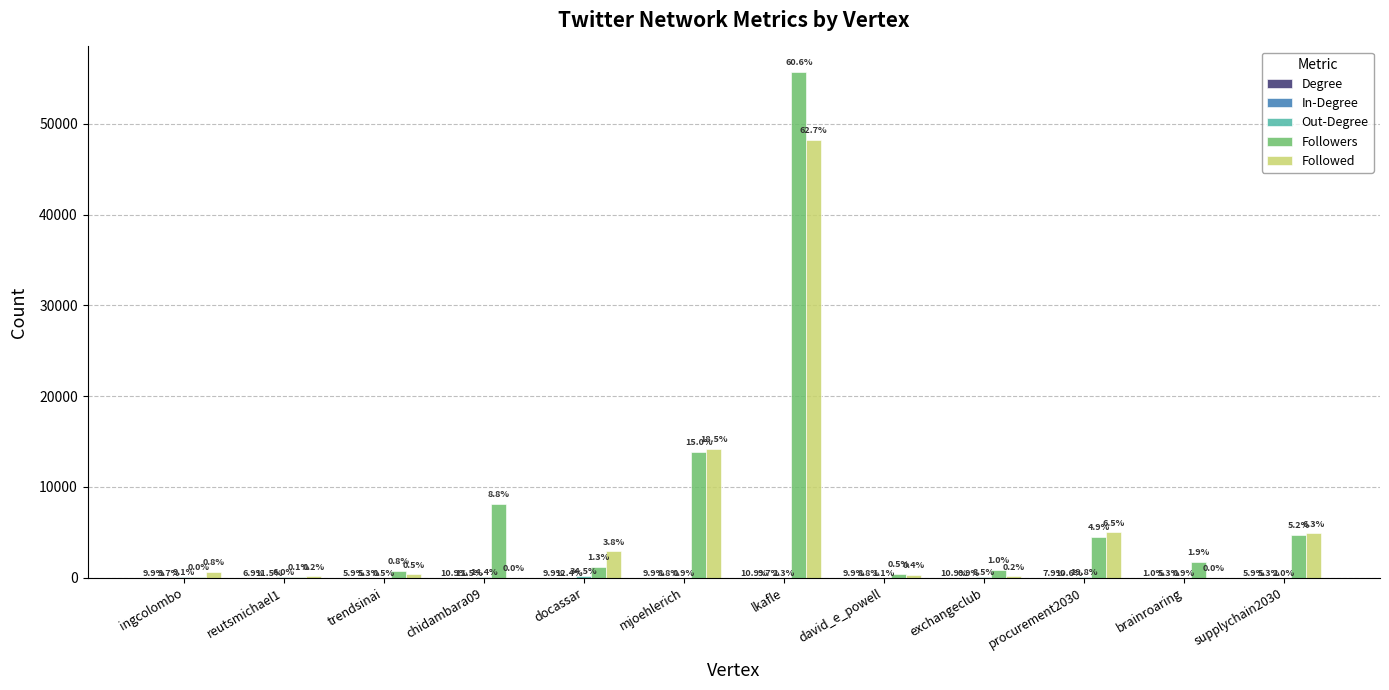

Are the bars horizontal?

No